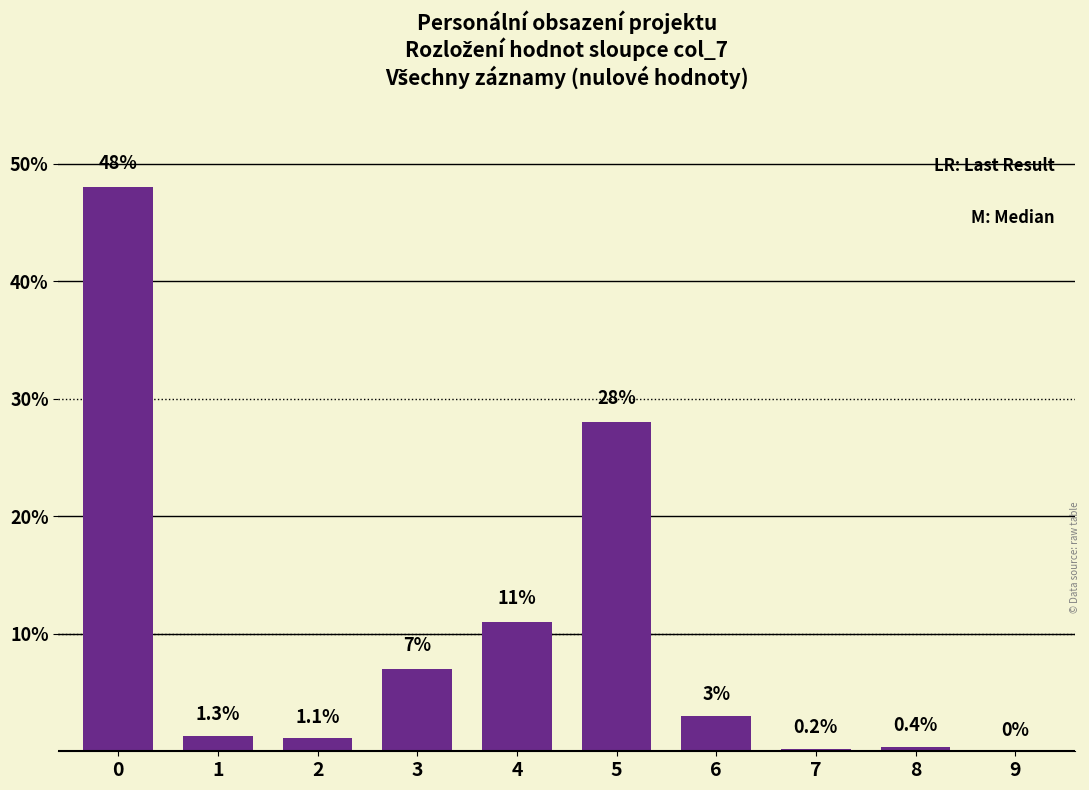

Reading left to right, what are all the values shown in this chart?

0=48.0	1=1.3	2=1.1	3=7.0	4=11.0	5=28.0	6=3.0	7=0.2	8=0.4	9=0.0